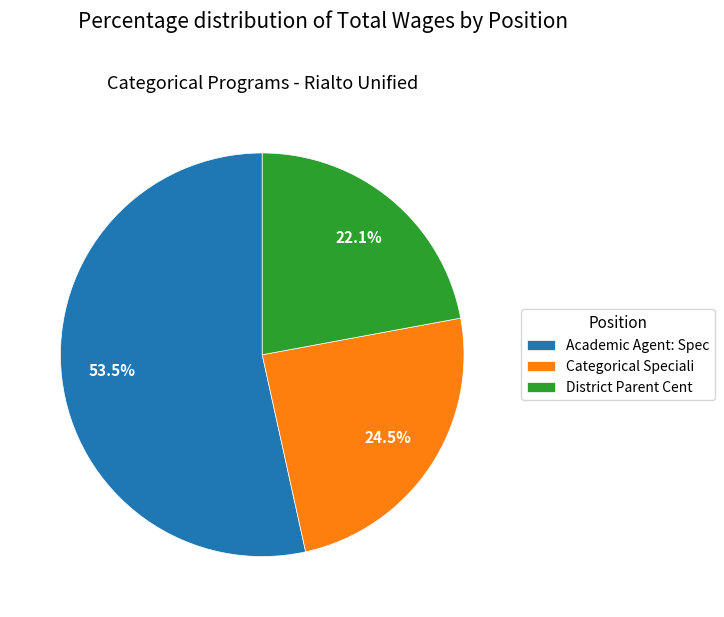

Between District Parent Cent and Categorical Speciali, which is larger?

Categorical Speciali